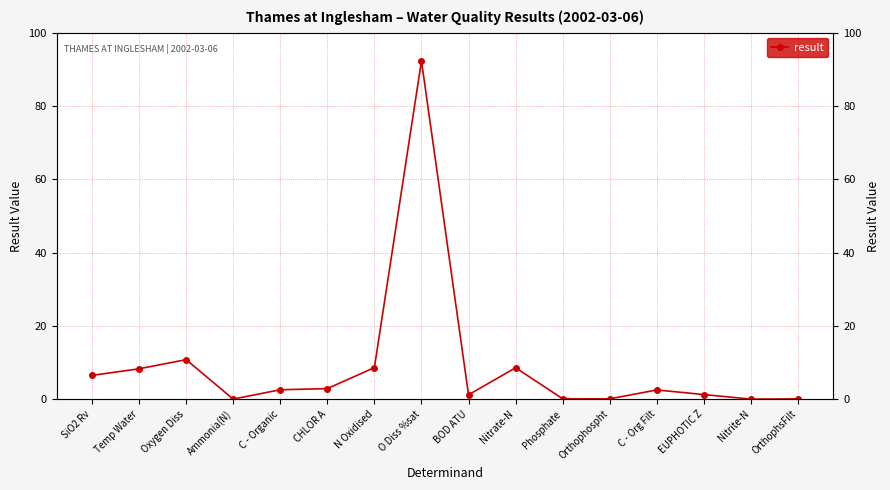

How many values exceed 2?

9